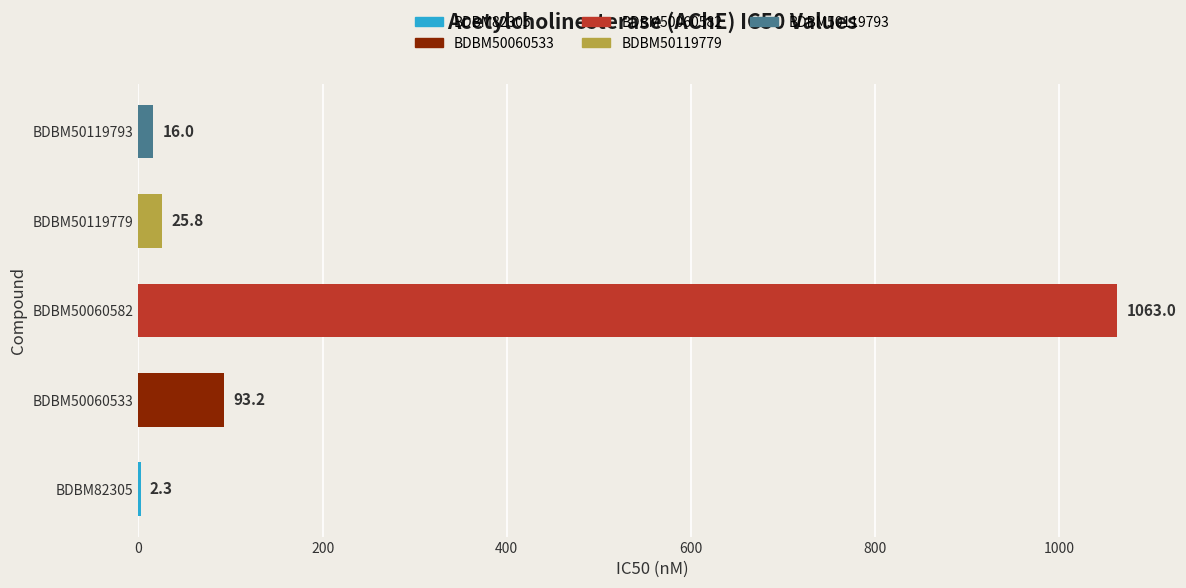

At which category does the chart reach its peak across all series?

BDBM50060582